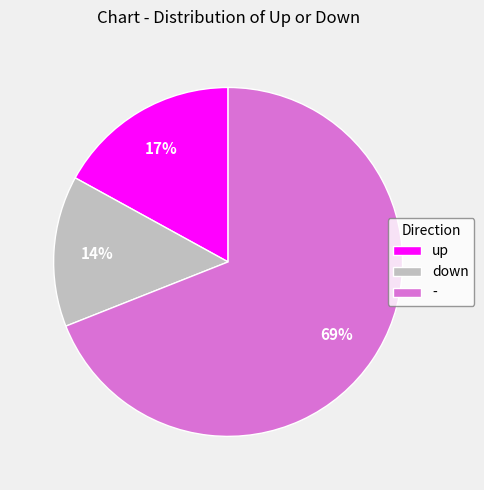

How many segments does this pie chart have?

3